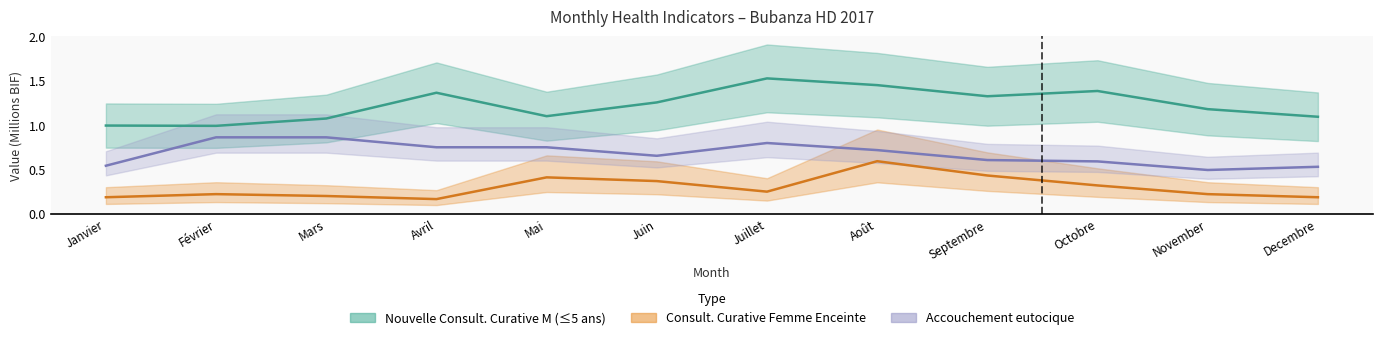

Between Février and Août, which series saw the biggest shift?

Nouvelle Consultation Curative M (<=5 ans)